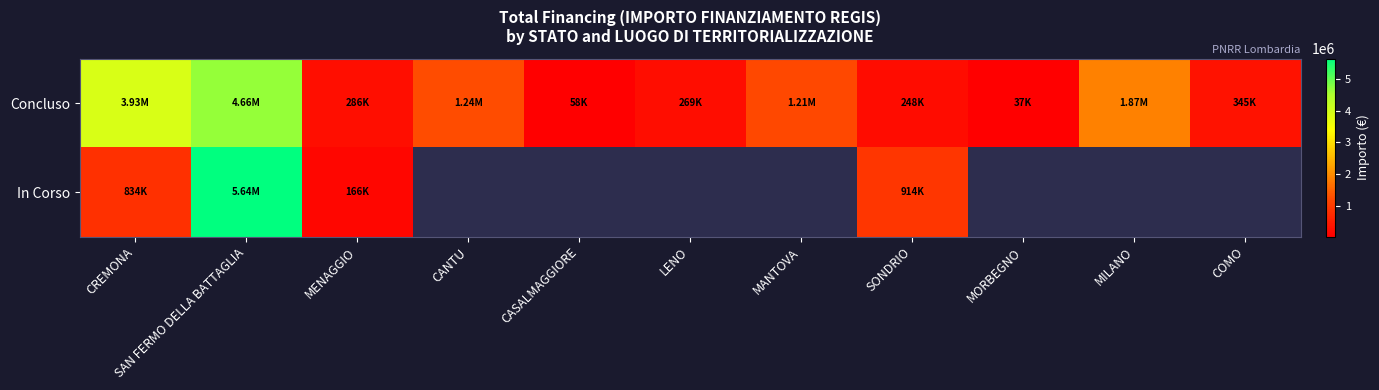

At which category does the chart reach its peak across all series?

SAN FERMO DELLA BATTAGLIA